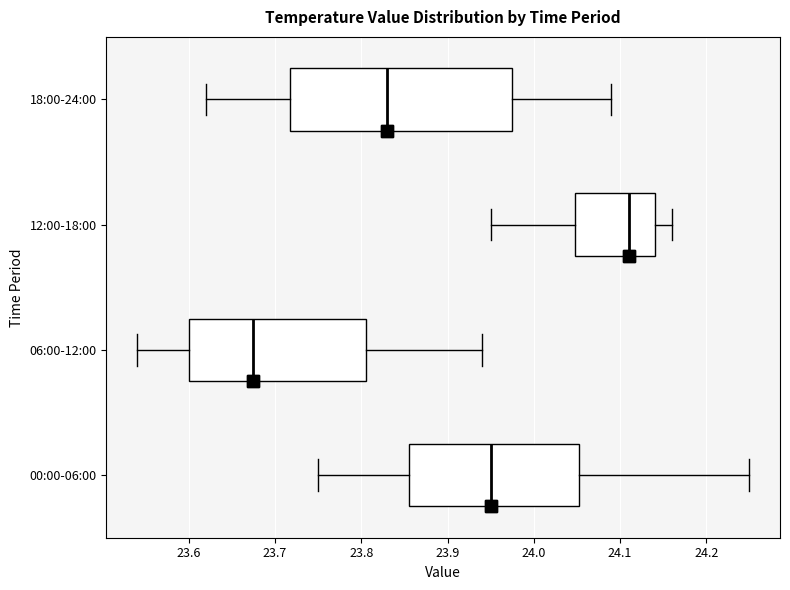

Reading bottom to top, read every box against the x-axis: the position of its median line, the range the box covers, and the ends of its whiskers. The values are not printed on the chart, so give them approximately, as read against the axis.

00:00-06:00: median 23.95, box 23.86 to 24.05, whiskers 23.75 to 24.25
06:00-12:00: median 23.68, box 23.60 to 23.81, whiskers 23.54 to 23.94
12:00-18:00: median 24.11, box 24.05 to 24.14, whiskers 23.95 to 24.16
18:00-24:00: median 23.83, box 23.72 to 23.98, whiskers 23.62 to 24.09